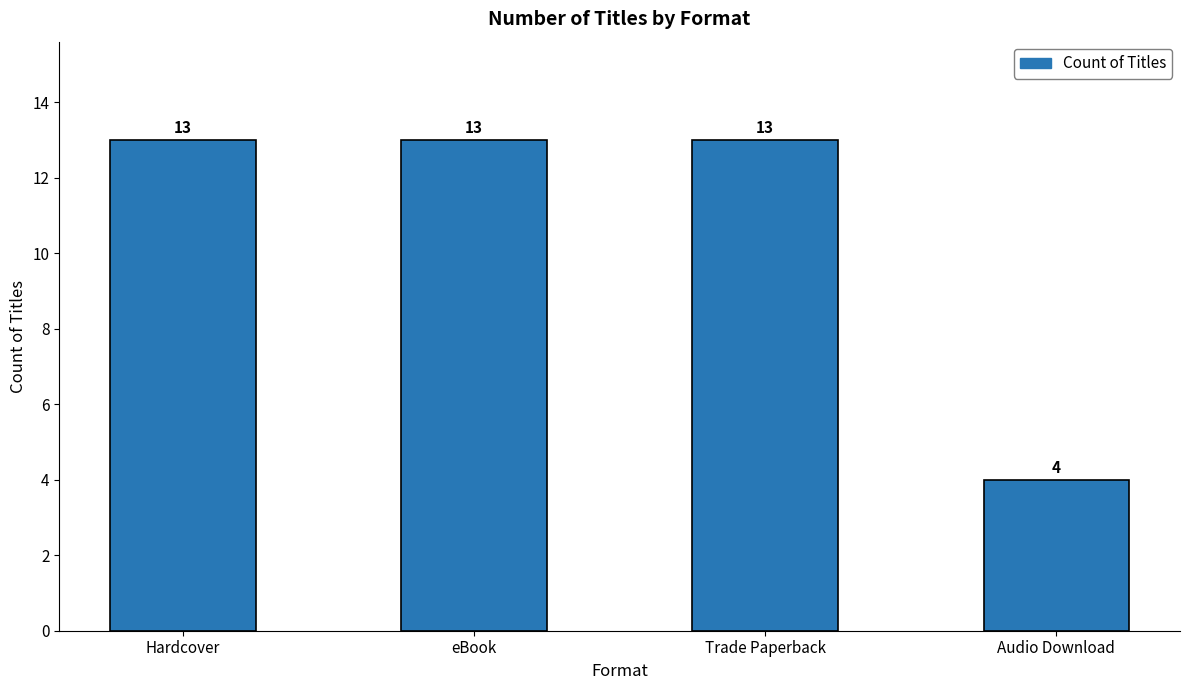

Does the chart contain any negative values?

No